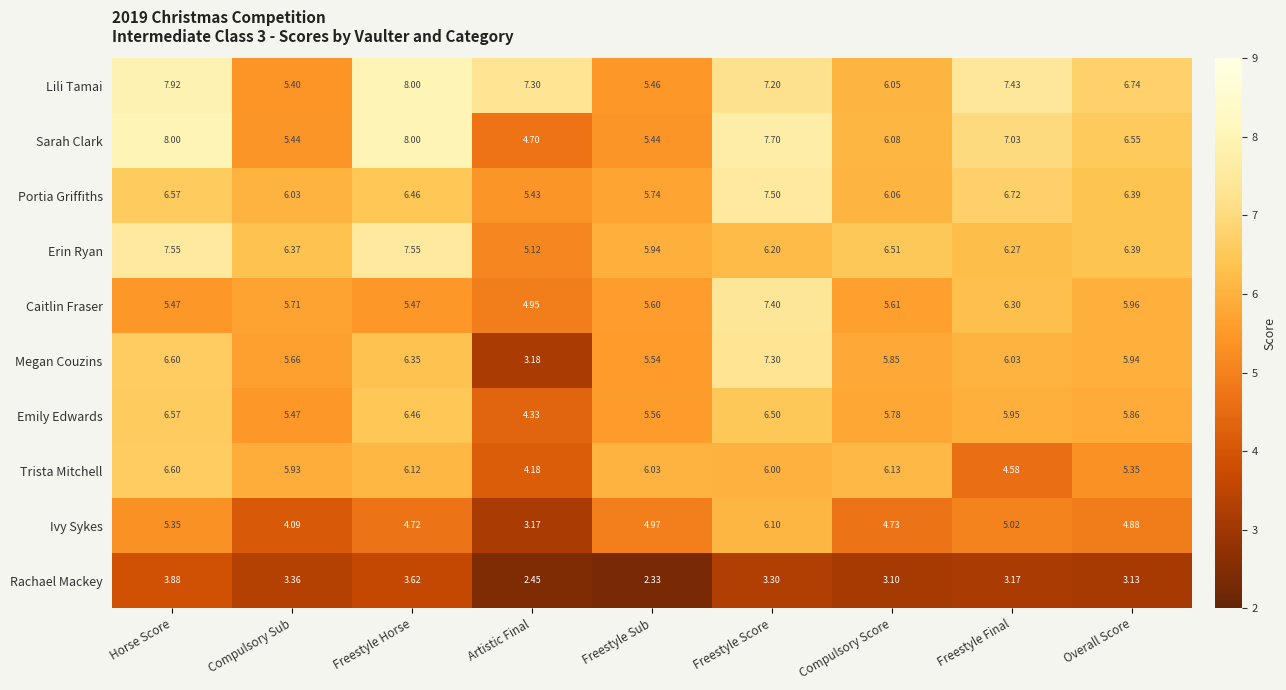

At which label is Megan Couzins closest to 5?

Freestyle Sub